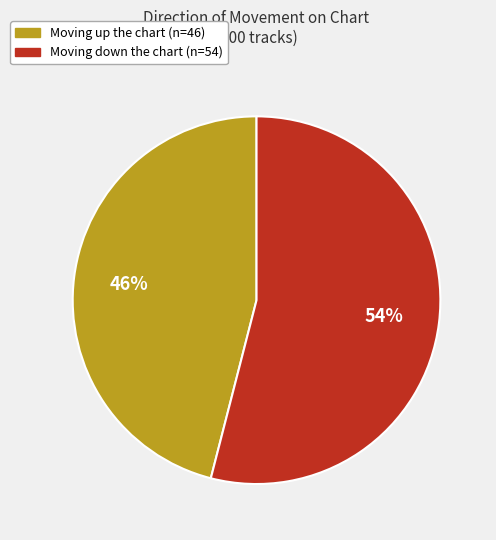

Does any single category account for the majority?

Yes